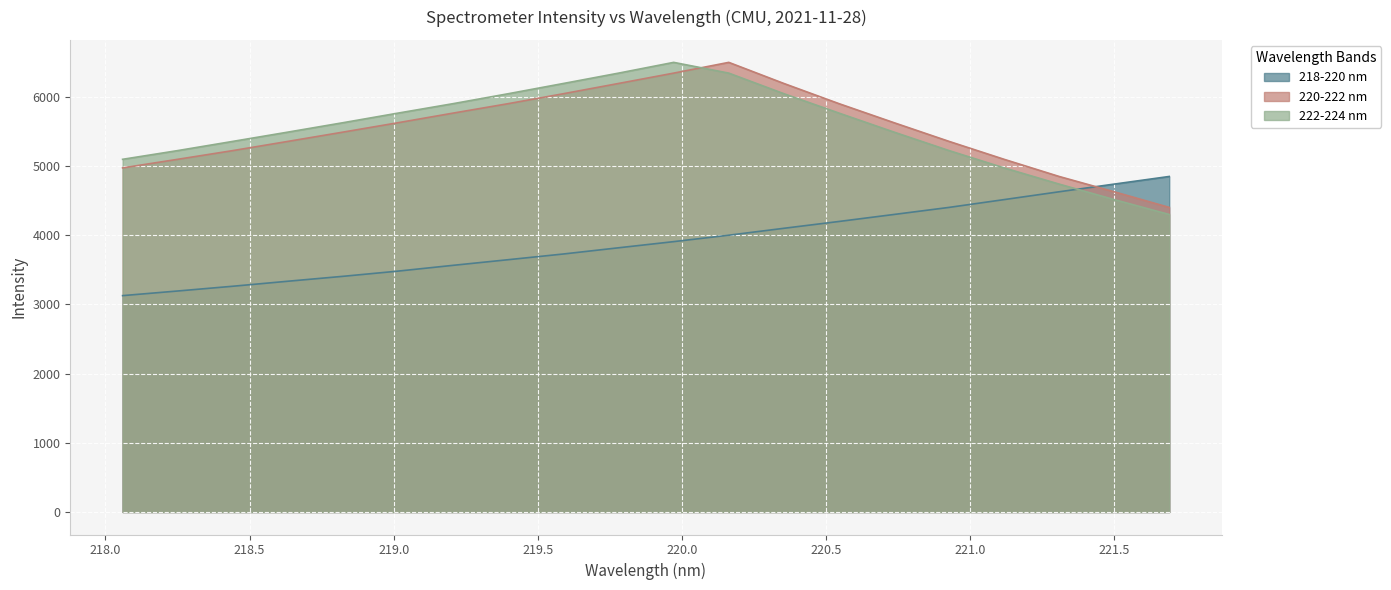

How many lines are shown in the chart?

3